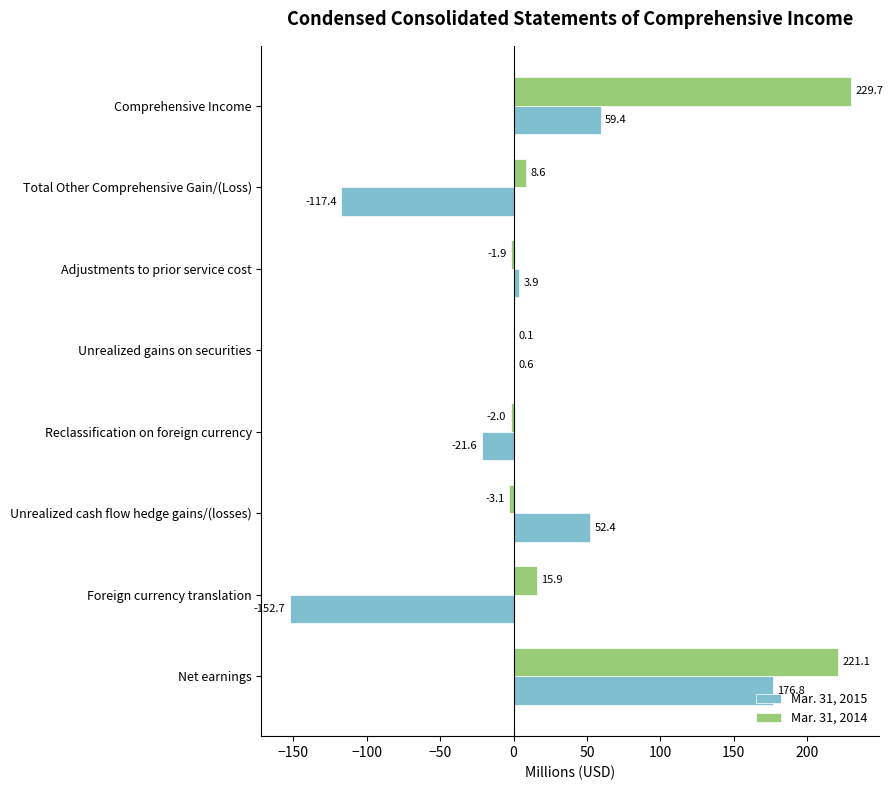

How many distinct data groups are displayed?

2